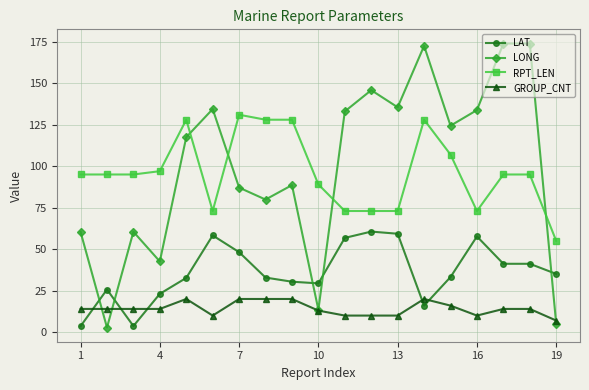

Which series has the widest spread of values?

LONG